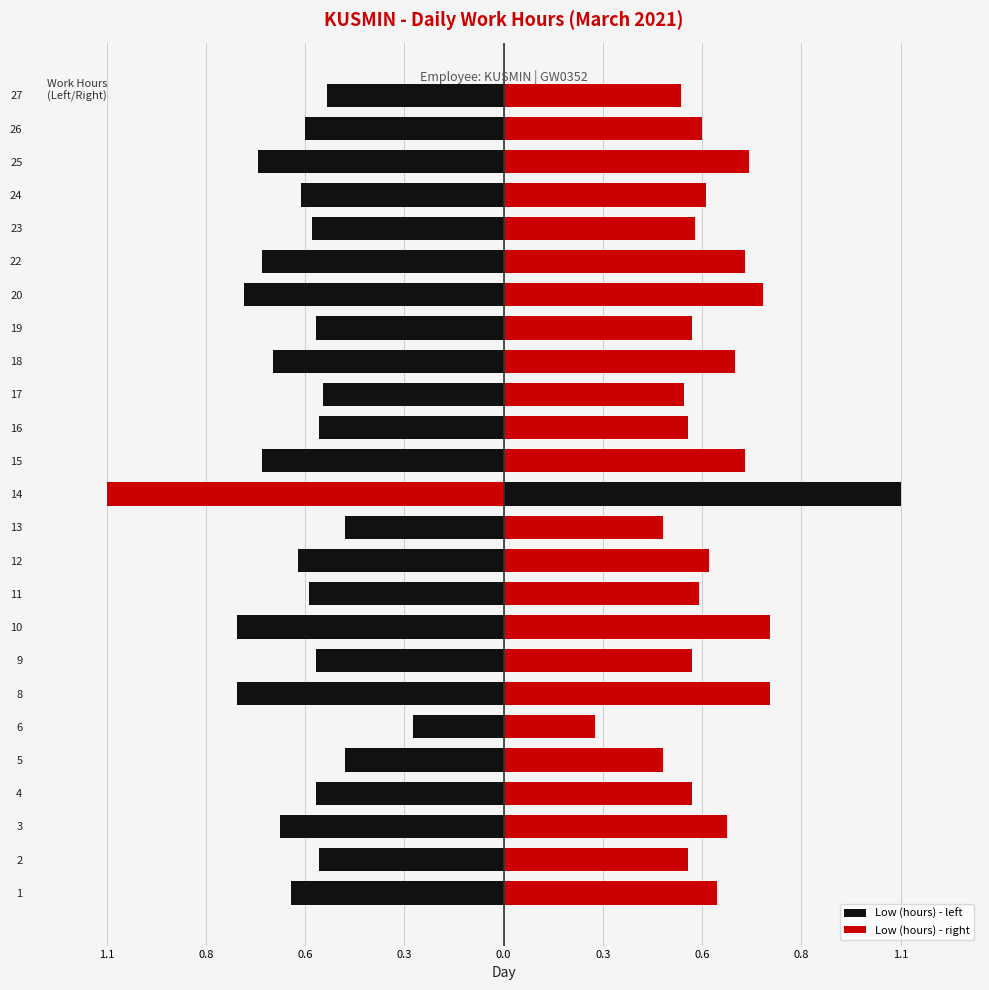

What are all the series names shown in the legend?

Low (hours) - left, Low (hours) - right